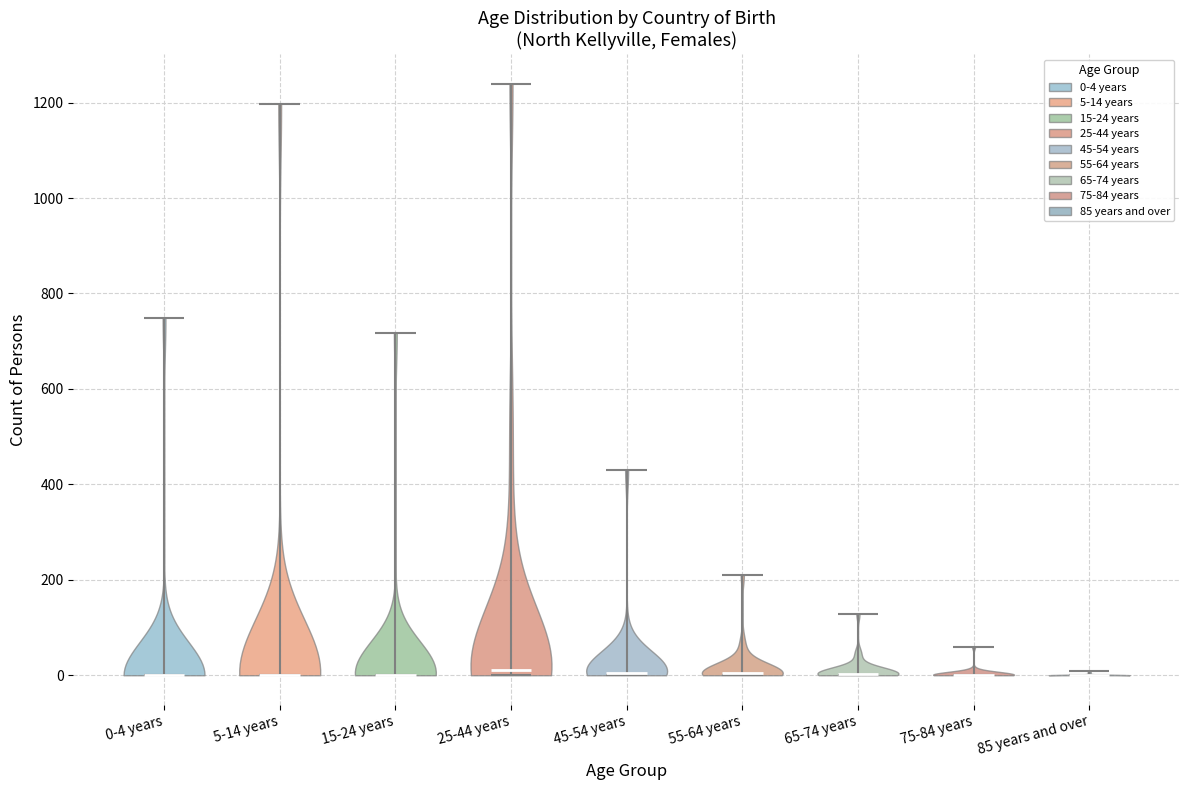

What is the lowest point the violin for 65-74 years reaches on the y-axis? The values are not printed on the chart, so give them approximately, as read against the axis.

0